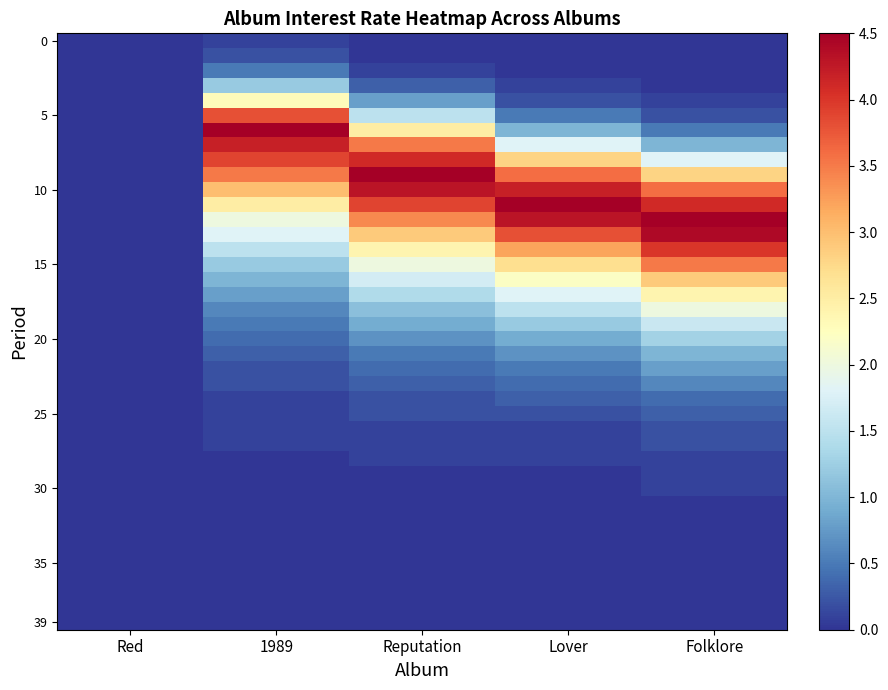

At how many categories does at least one series exceed 4?

4